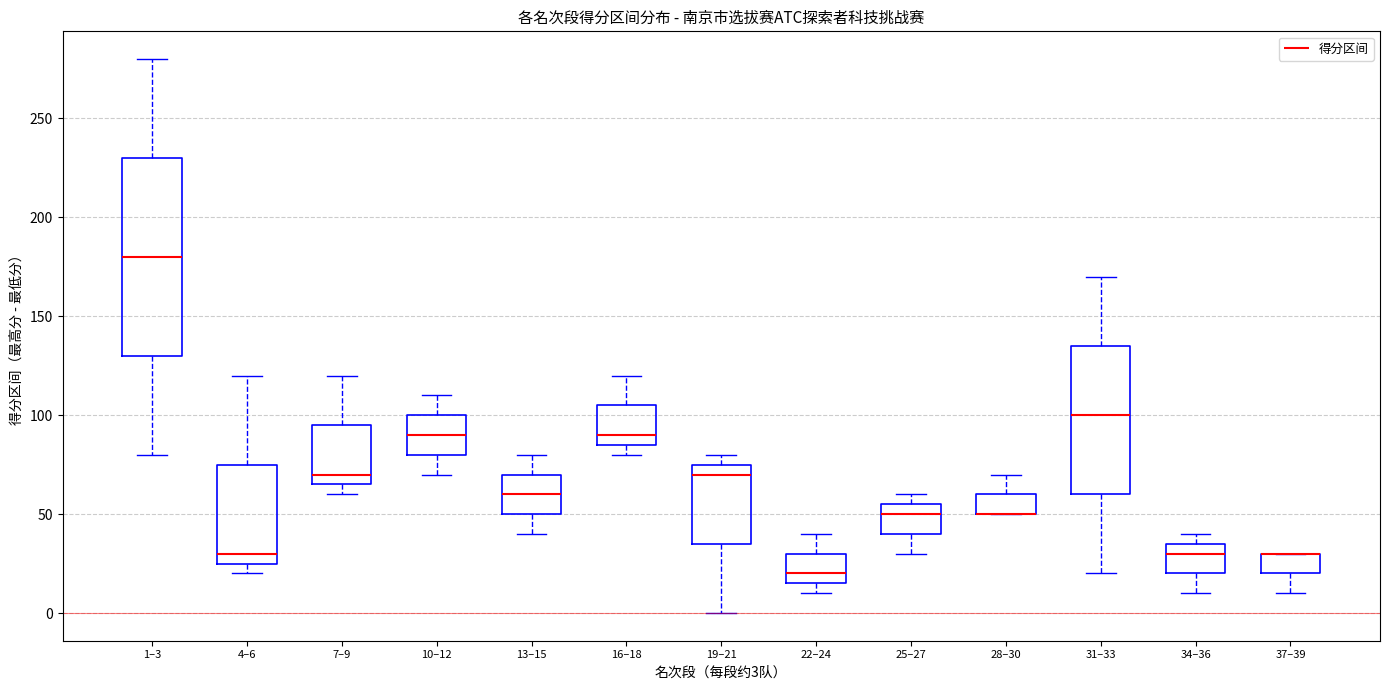

Reading left to right, transcribe this box plot: for each box, give where its median line is, the range the box spans, and where its two whiskers end, as read against the y-axis. The values are not printed on the chart, so give them approximately, as read against the axis.

1–3: median 180, box 130 to 230, whiskers 80 to 280
4–6: median 30, box 25 to 75, whiskers 20 to 120
7–9: median 70, box 65 to 95, whiskers 60 to 120
10–12: median 90, box 80 to 100, whiskers 70 to 110
13–15: median 60, box 50 to 70, whiskers 40 to 80
16–18: median 90, box 85 to 105, whiskers 80 to 120
19–21: median 70, box 35 to 75, whiskers 0 to 80
22–24: median 20, box 15 to 30, whiskers 10 to 40
25–27: median 50, box 40 to 55, whiskers 30 to 60
28–30: median 50 (drawn on the box's lower edge), box 50 to 60, whiskers 50 to 70
31–33: median 100, box 60 to 135, whiskers 20 to 170
34–36: median 30, box 20 to 35, whiskers 10 to 40
37–39: median 30 (drawn on the box's upper edge), box 20 to 30, whiskers 10 to 30